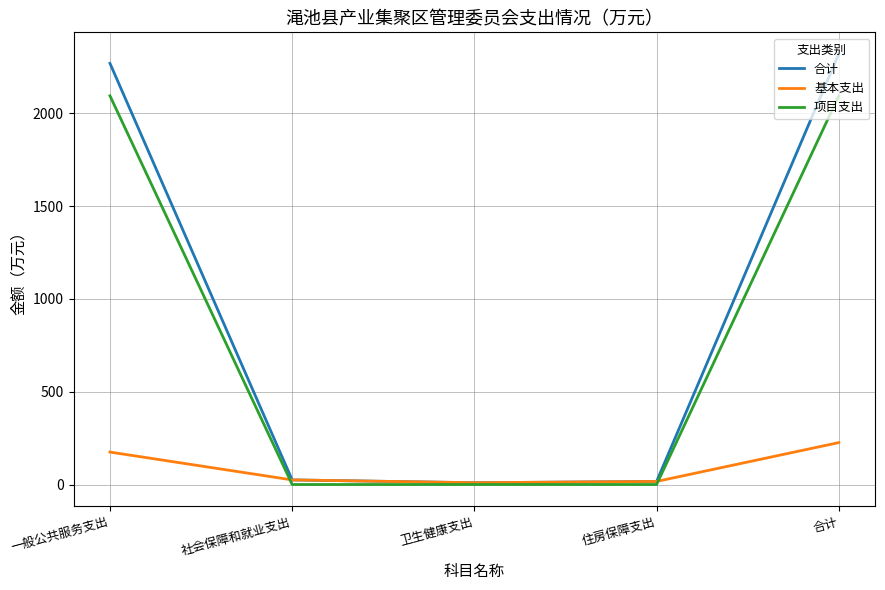

The 项目支出 series shows 2094.0 at 合计. True or false?

True